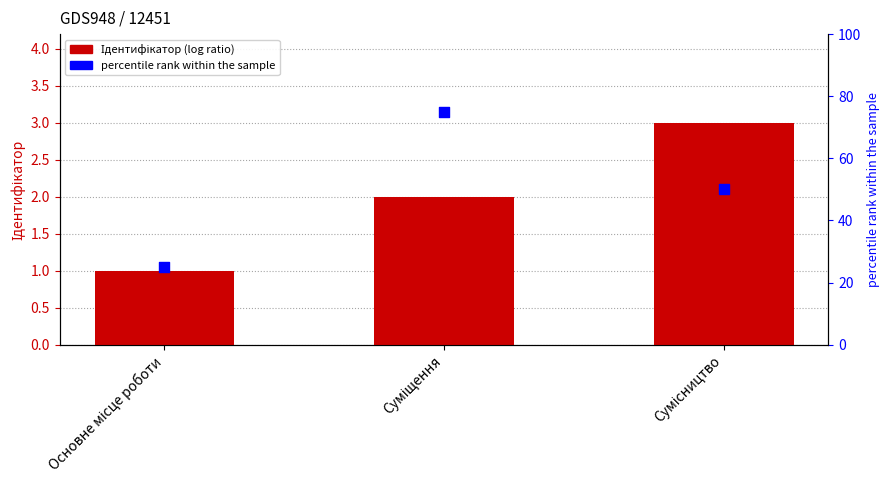

What is the total value across all series at Сумісництво?

53